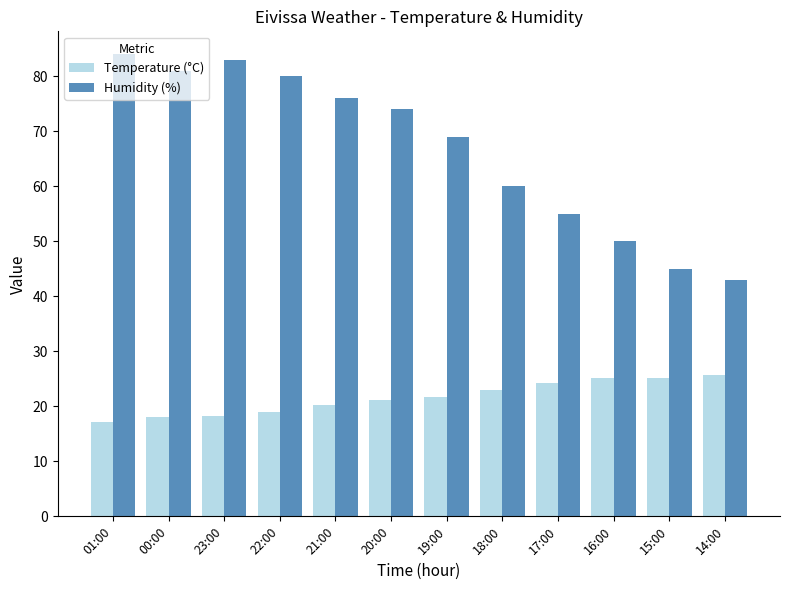

Which series has the widest spread of values?

Humidity (%)